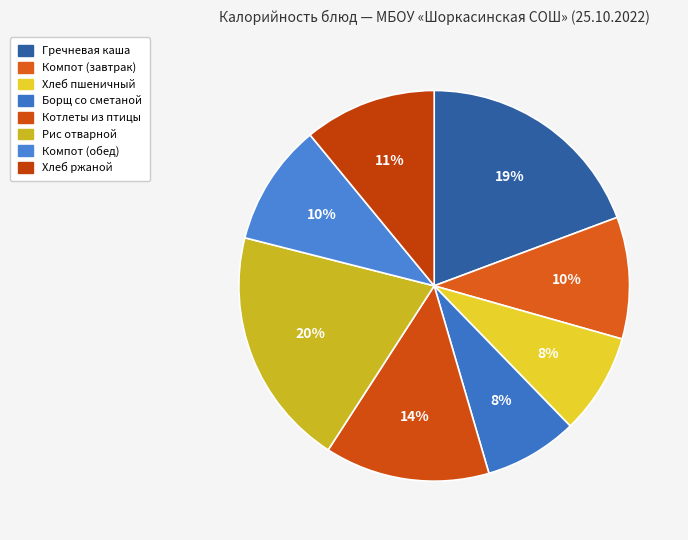

Is the sum of Компот (завтрак) and Гречневая каша greater than half?

No